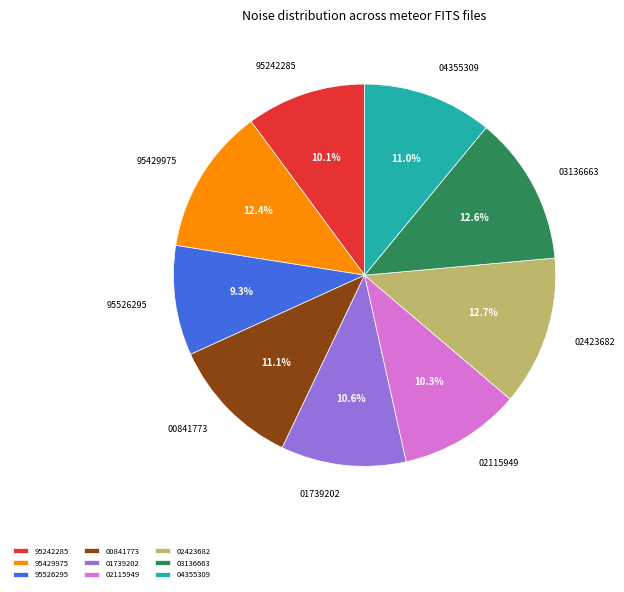

Is there any slice that represents more than half of the pie?

No